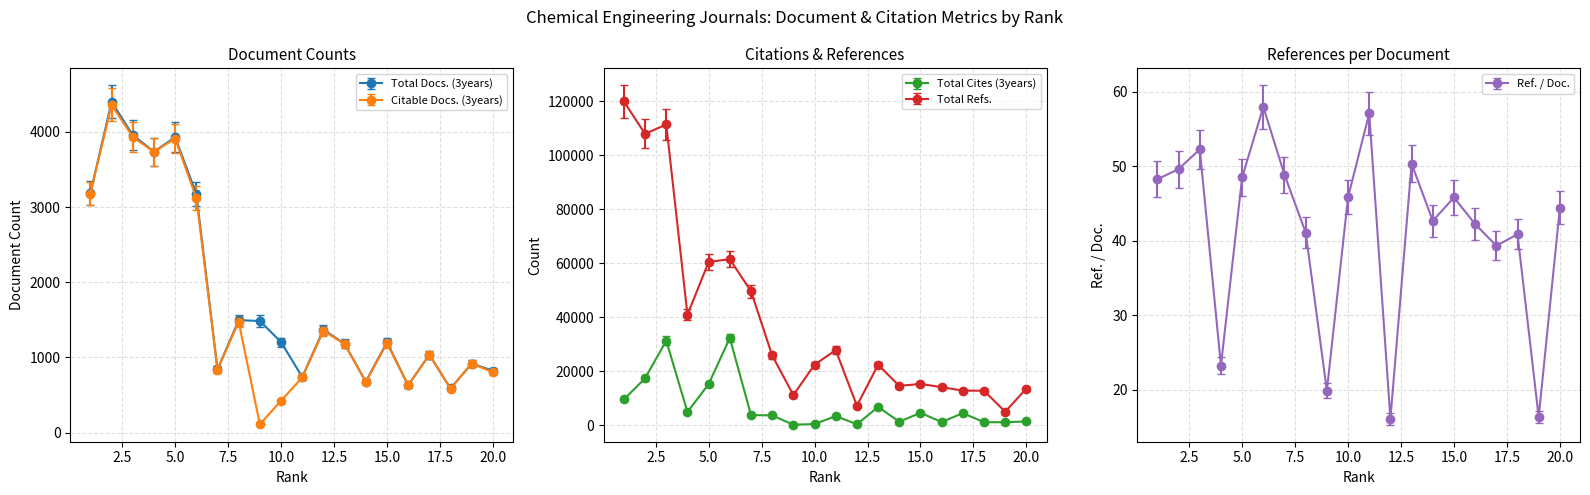

Count the number of categories in the chart.

20